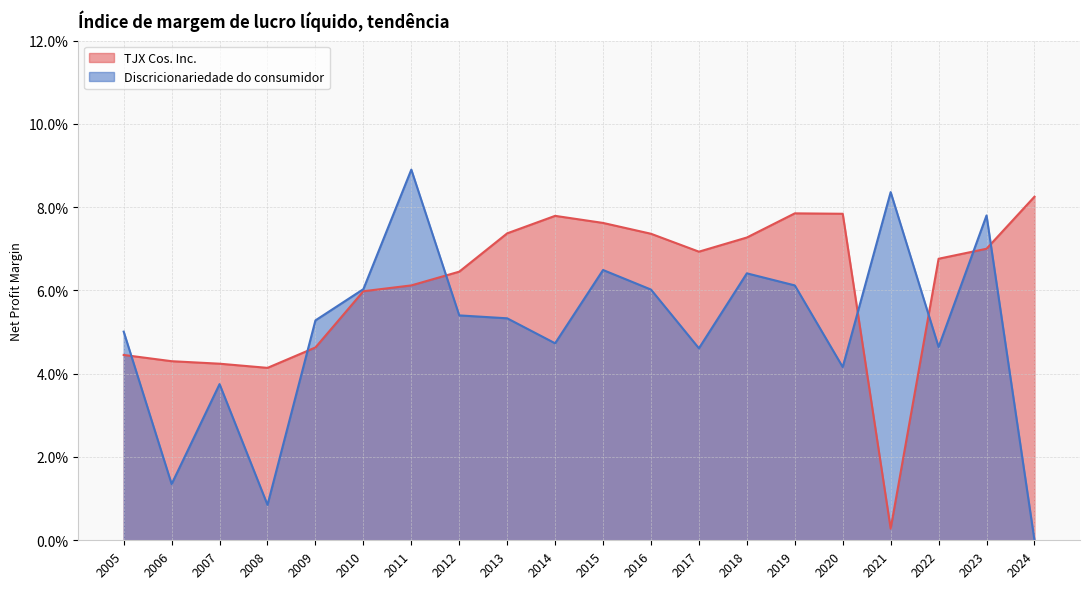

Which series changed the most between 2009 and 2020?

TJX Cos. Inc.